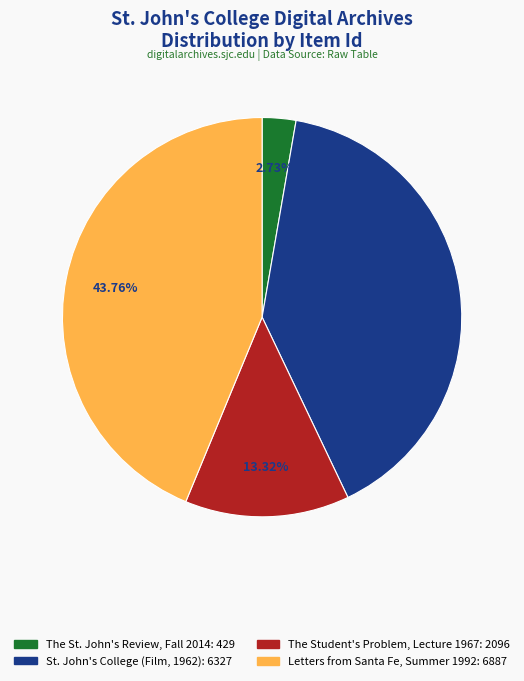

Is it true that Letters from Santa Fe, Summer 1992 is 44% of the pie?

True